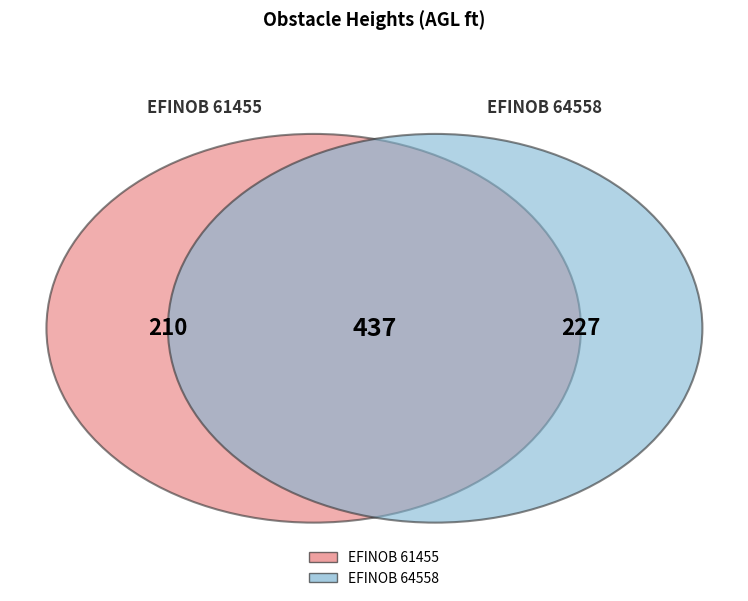

Which has a higher value, EFINOB 61455 or EFINOB 64558?

EFINOB 64558